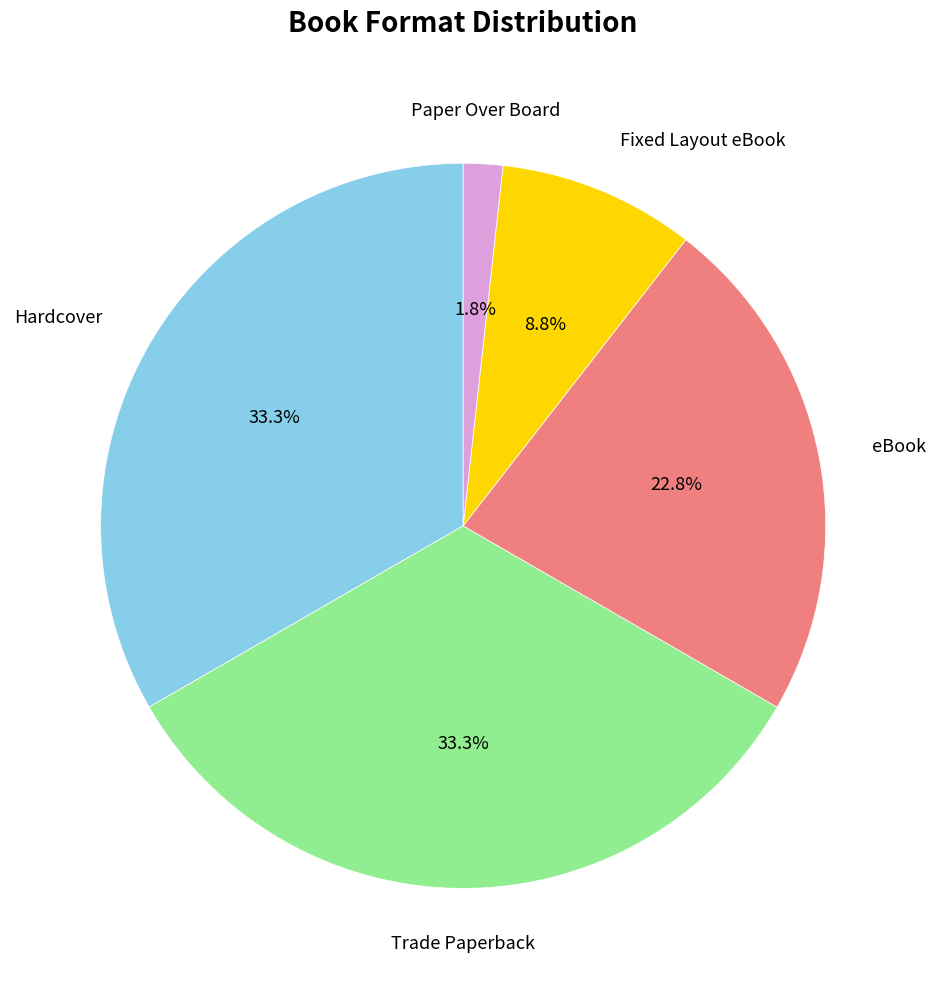

Is there a majority slice in this chart?

No